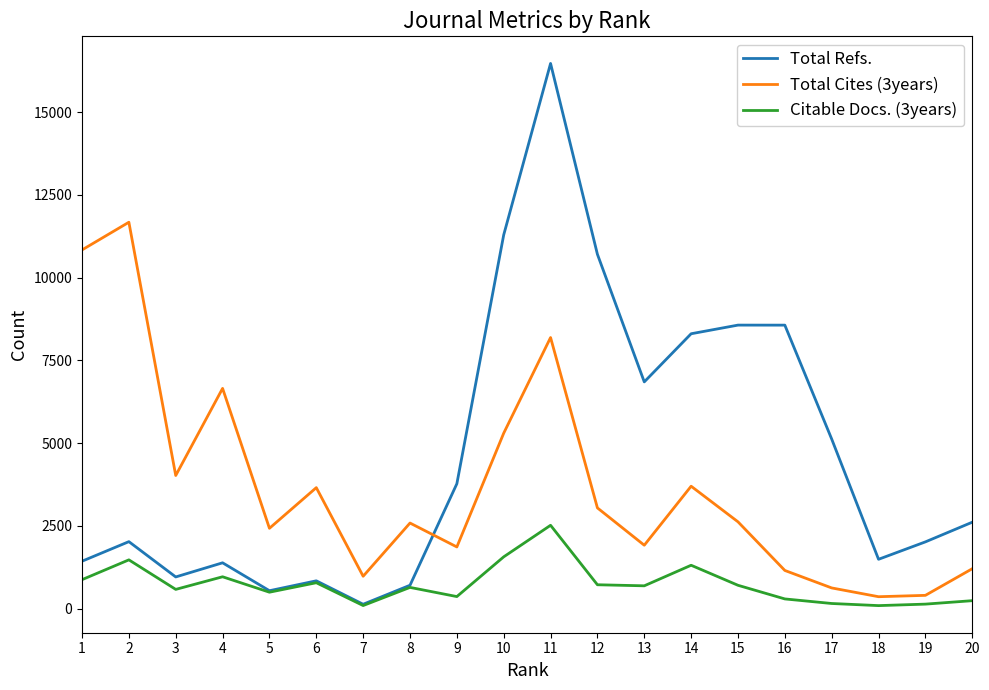

The Total Cites (3years) series shows 11895 at 4. True or false?

False